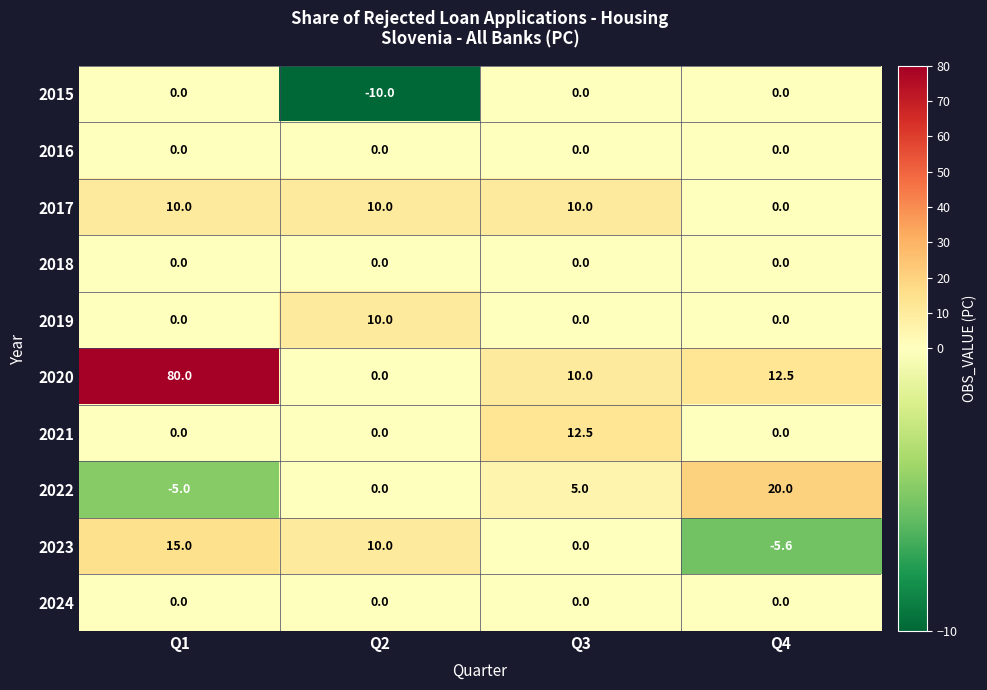

How many series are shown in this chart?

10